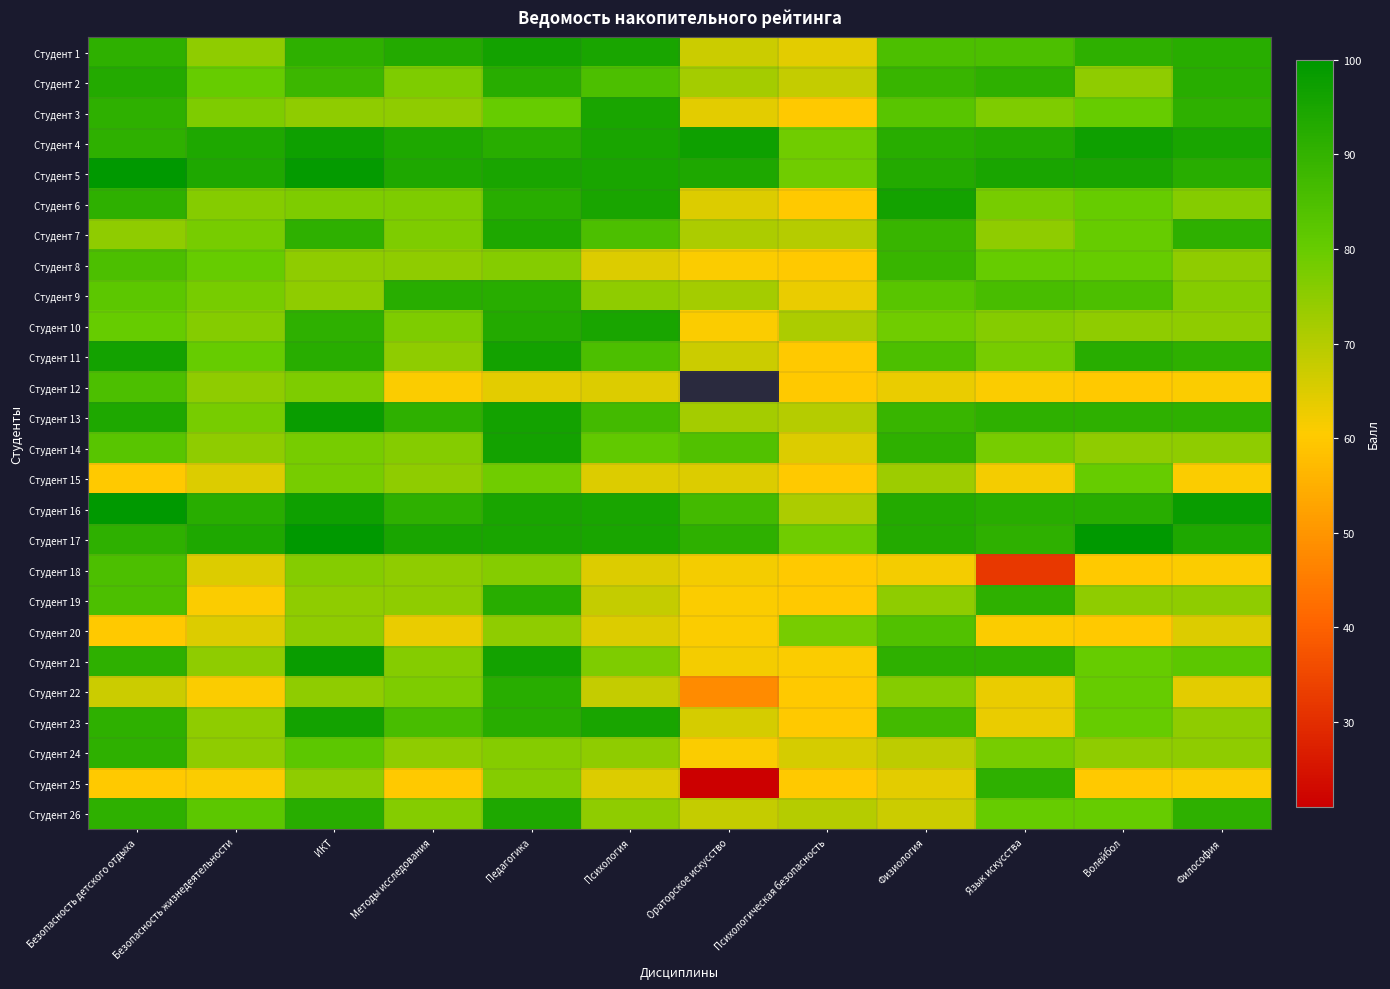

Is the value of Студент 16 at Безопасность жизнедеятельности greater than the value of Студент 14 at ИКТ?

Yes